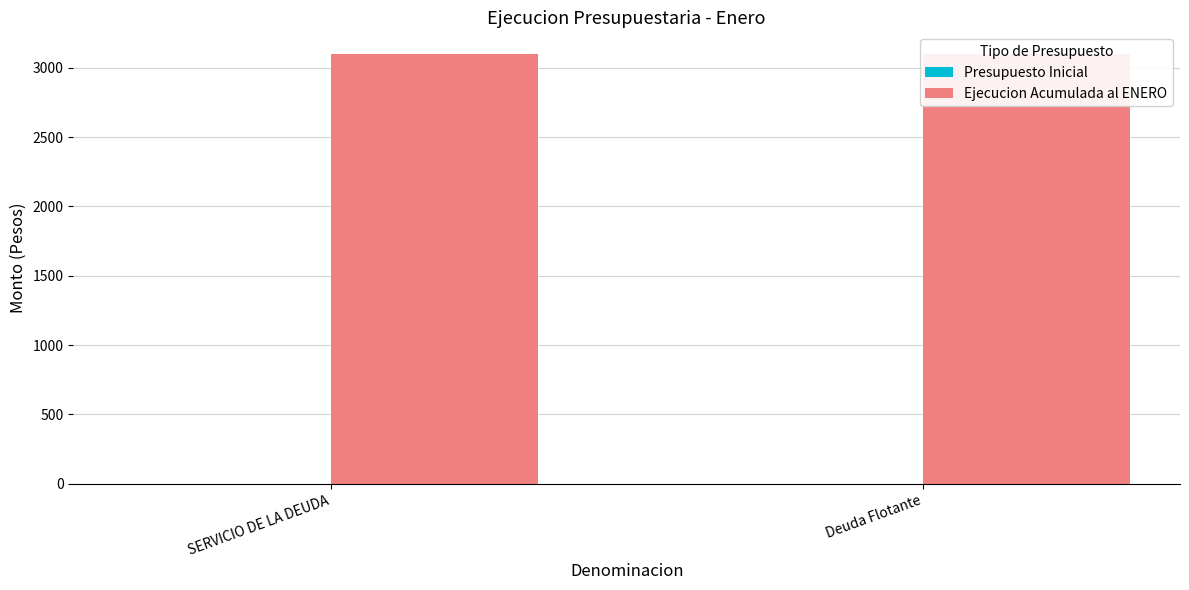

What is the label of the 1st bar from the left?

SERVICIO DE LA DEUDA